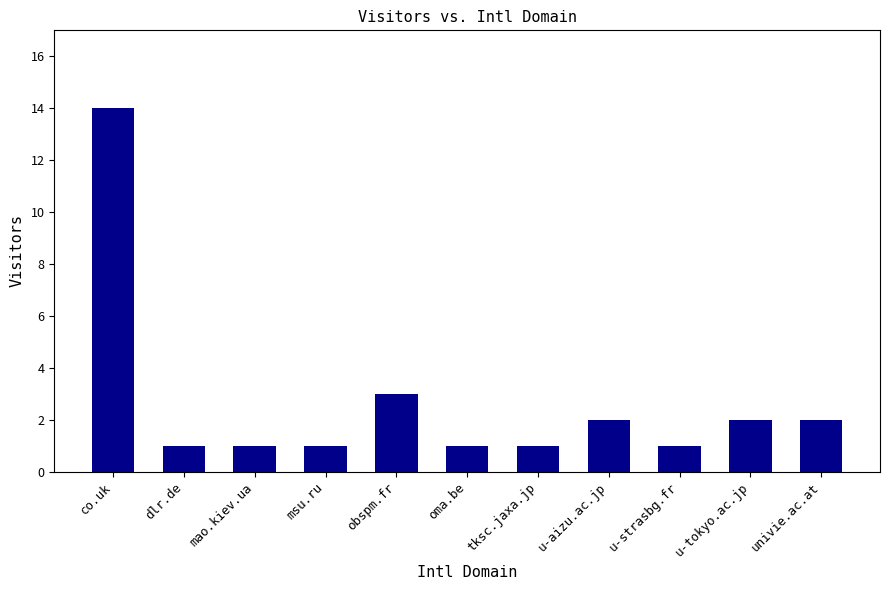

Reading left to right, extract all data points from this chart.

co.uk=14	dlr.de=1	mao.kiev.ua=1	msu.ru=1	obspm.fr=3	oma.be=1	tksc.jaxa.jp=1	u-aizu.ac.jp=2	u-strasbg.fr=1	u-tokyo.ac.jp=2	univie.ac.at=2